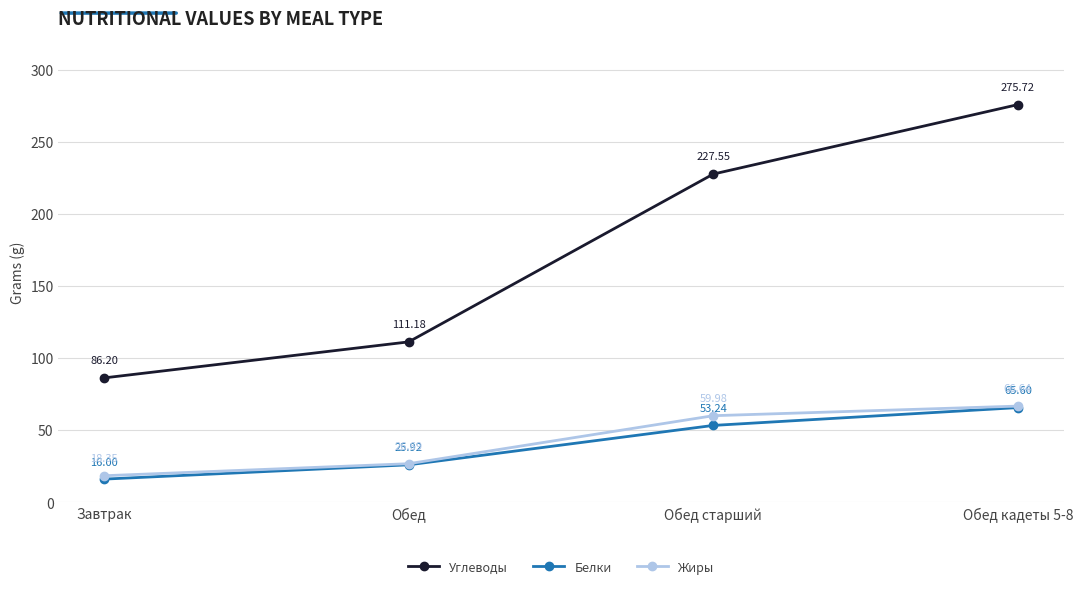

The value of Углеводы at Обед старший is 131.2. True or false?

False